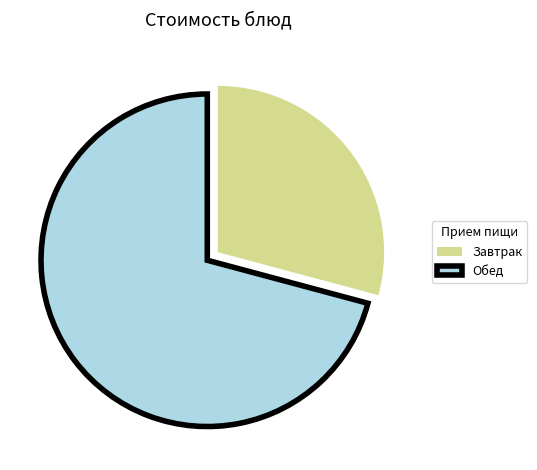

True or false: Завтрак accounts for 41% of the total.

False